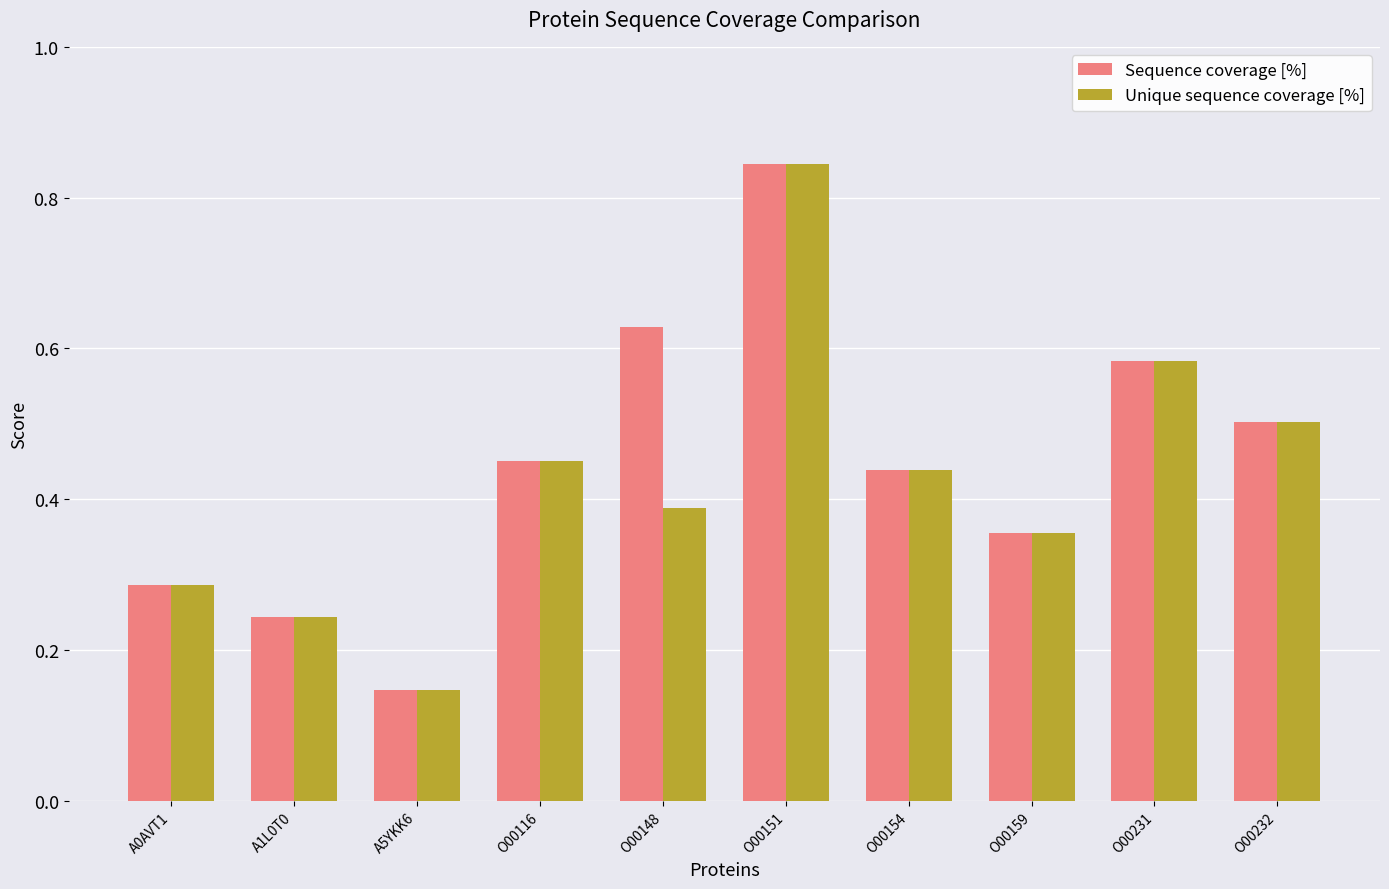

Are the bars horizontal?

No